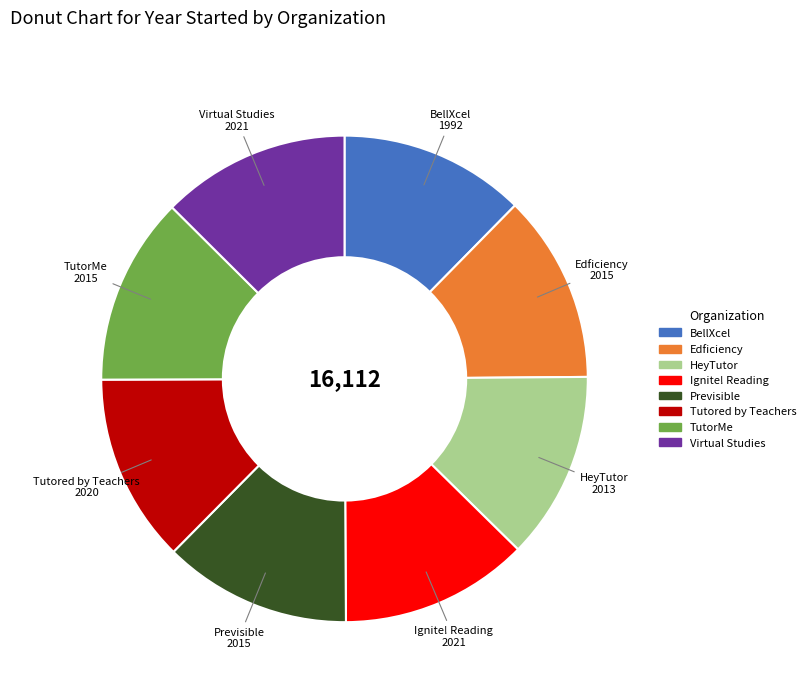

What is the ratio of the value at Ignite! Reading to the value at Edficiency?

1.0